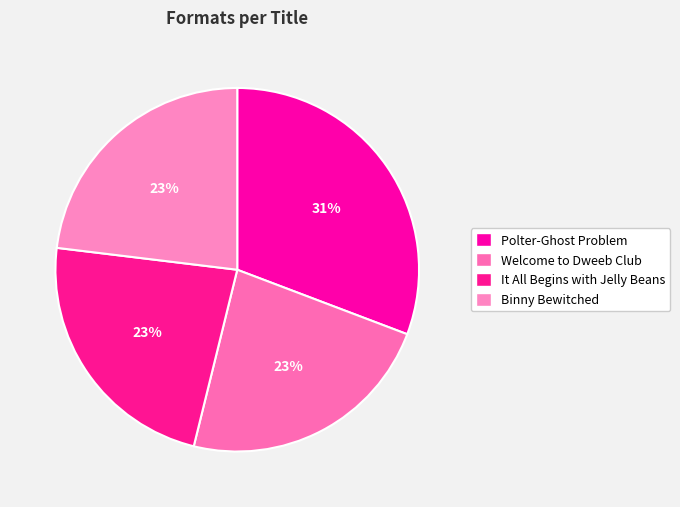

Is It All Begins with Jelly Beans the majority of the pie?

No